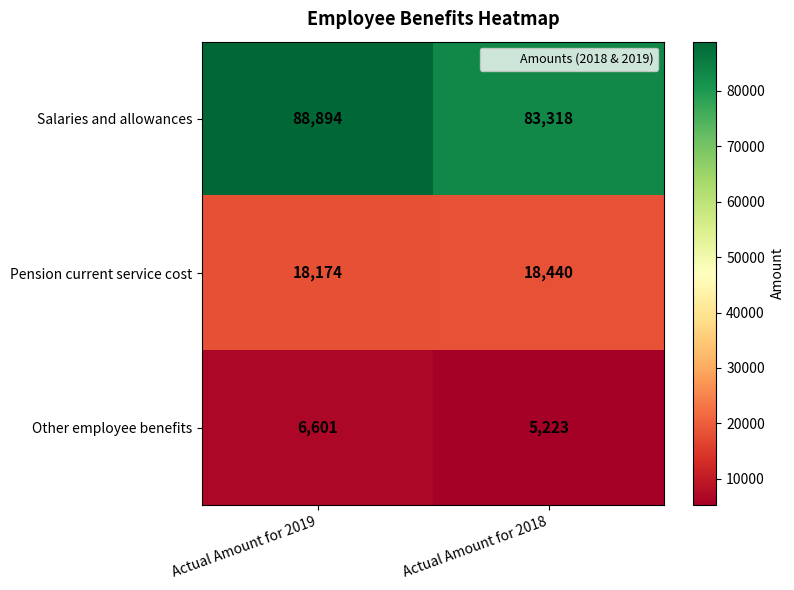

The Other employee benefits series shows 9474 at Actual Amount for 2019. True or false?

False